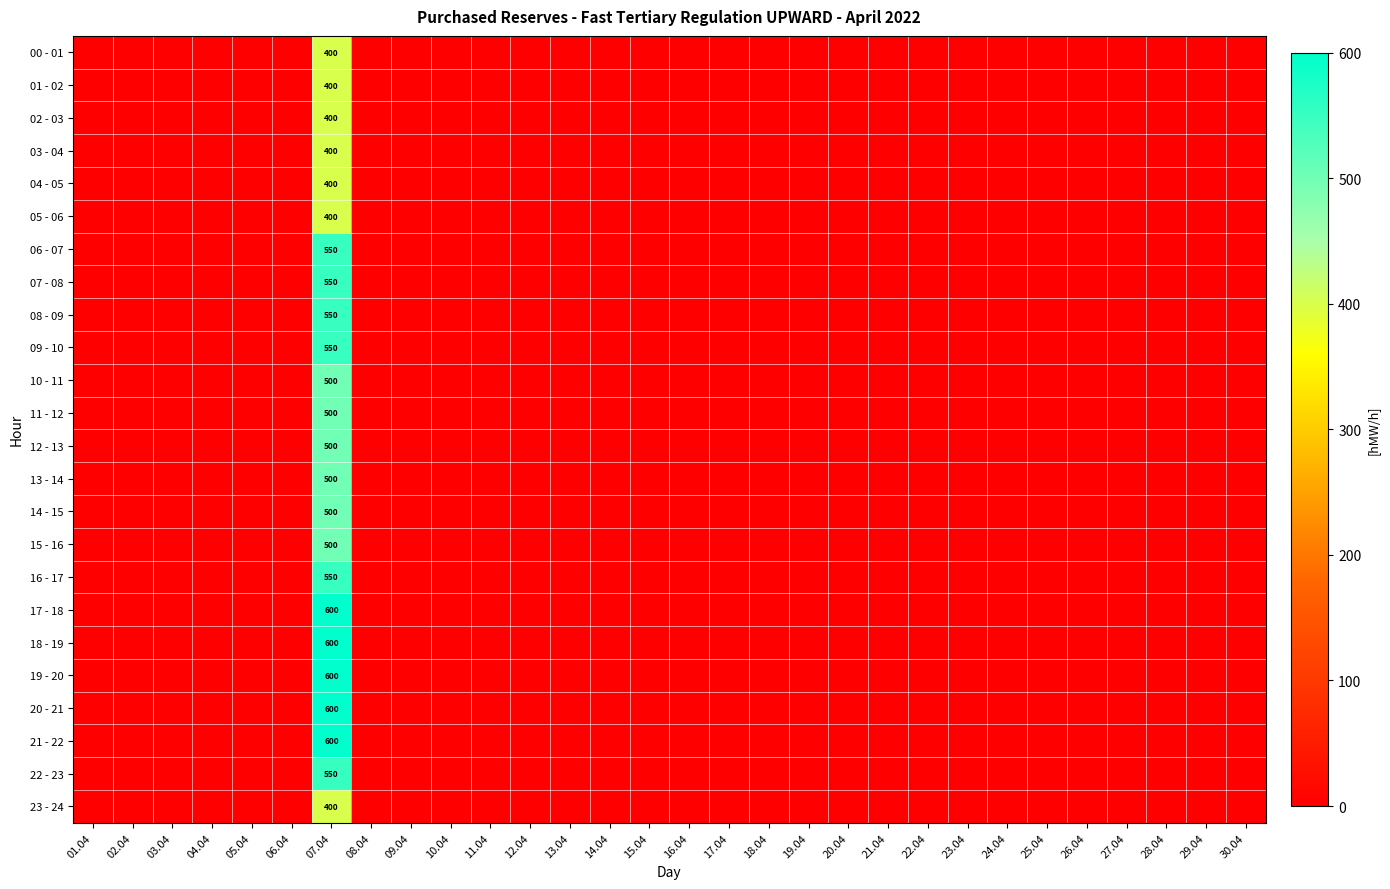

Is it true that 08 - 09 equals 550 at 07.04?

True